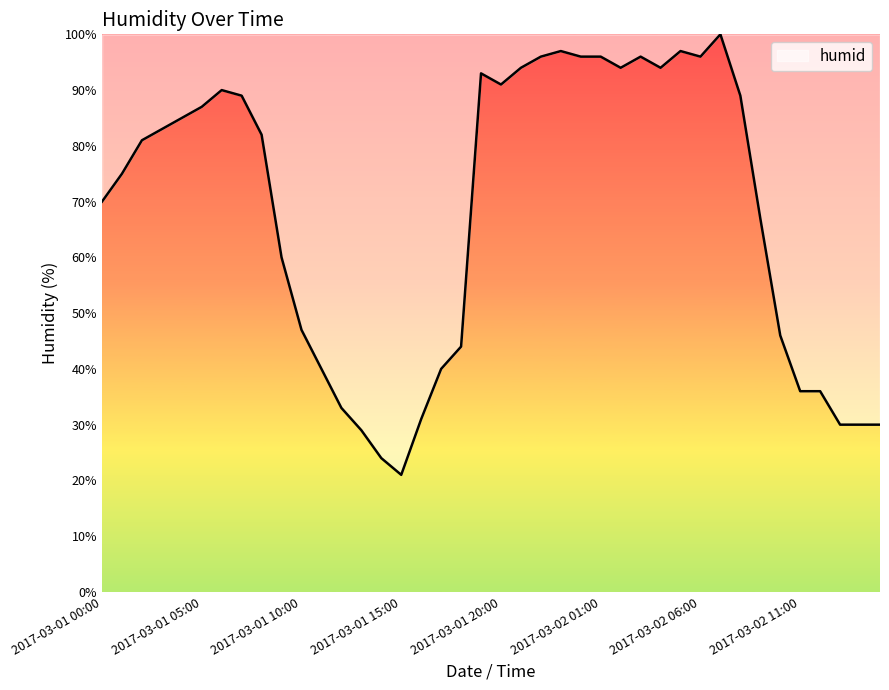

What is the difference between the maximum and minimum values?

79